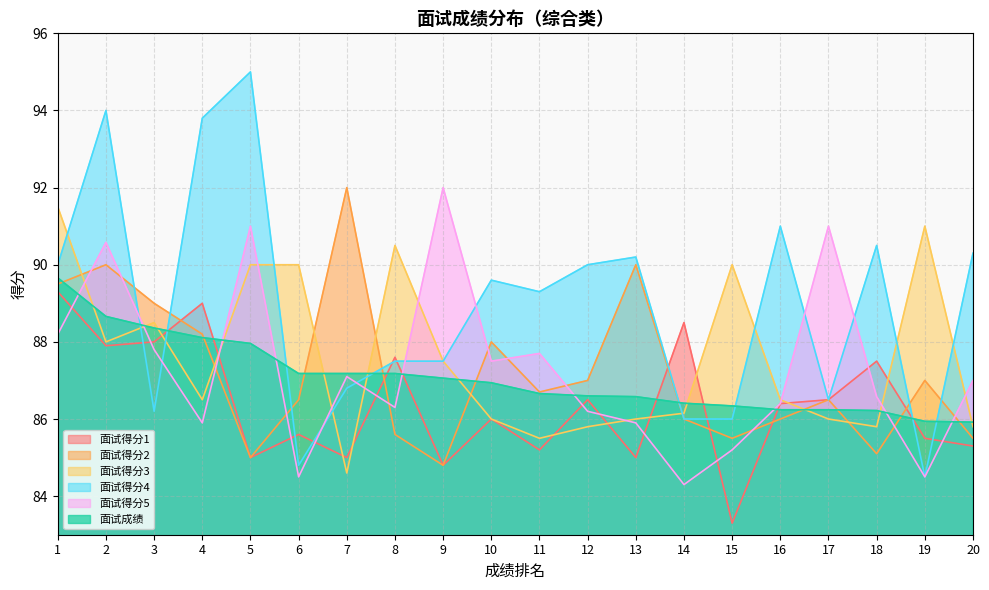

Rank the series by their maximum value, from highest to lowest.

面试得分4, 面试得分2, 面试得分5, 面试得分3, 面试成绩, 面试得分1